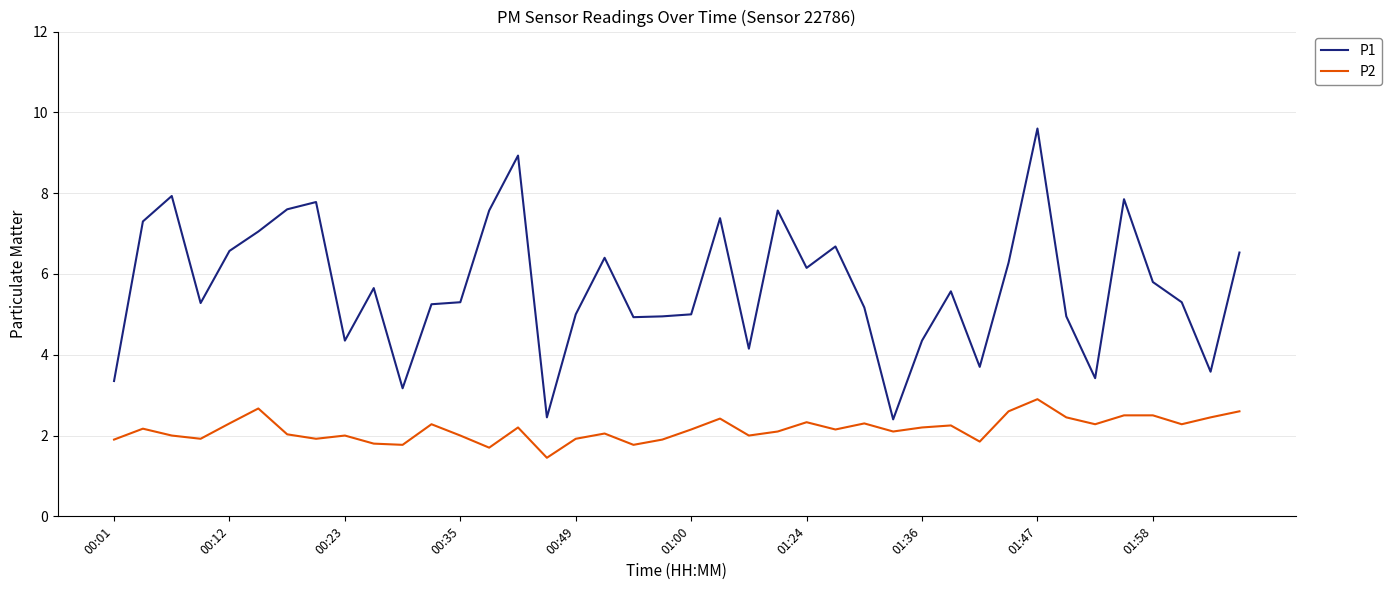

What is the maximum value shown in the chart?

9.6